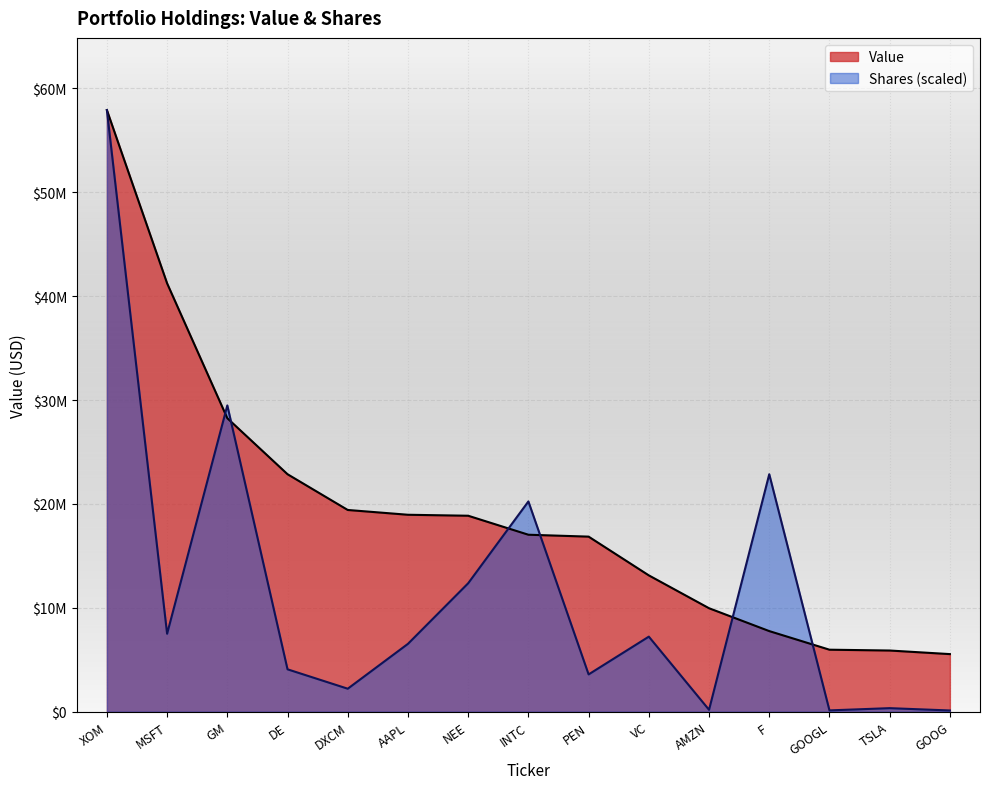

What is the difference between the second highest and second lowest values in the Value series?

35345000.0